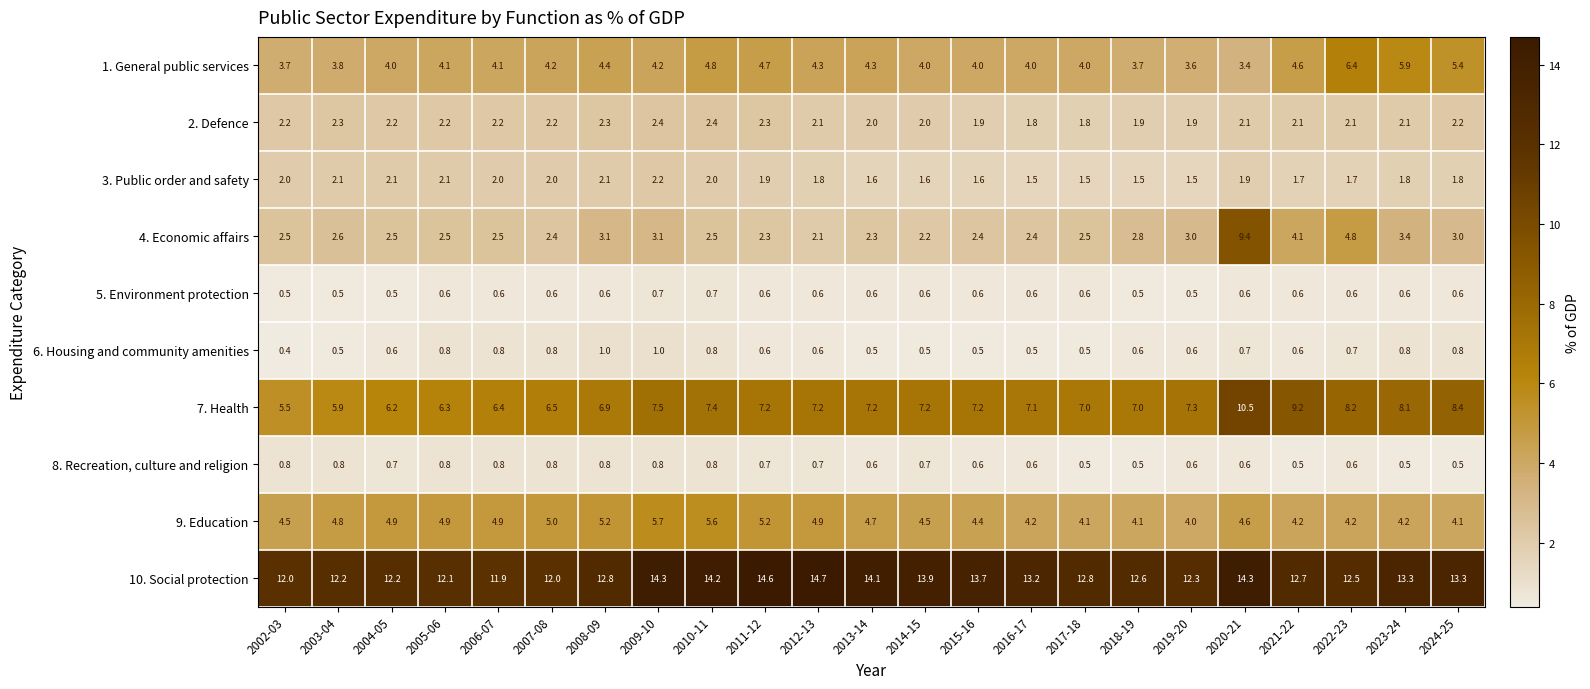

What is the difference between the highest and lowest values at 2022-23?

11.9